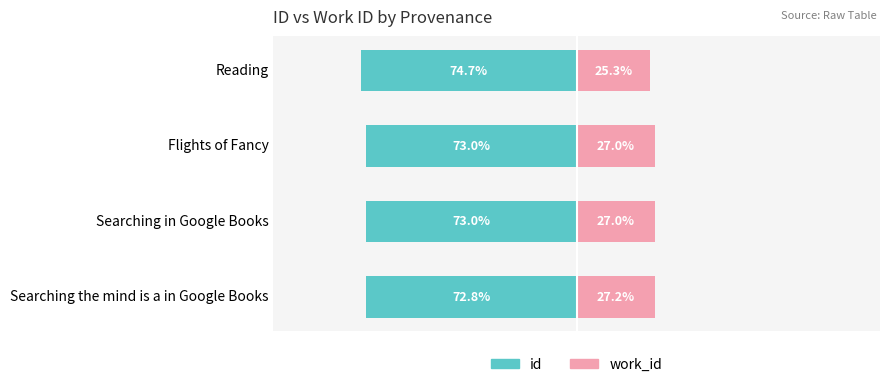

At how many categories does at least one series exceed -43?

4